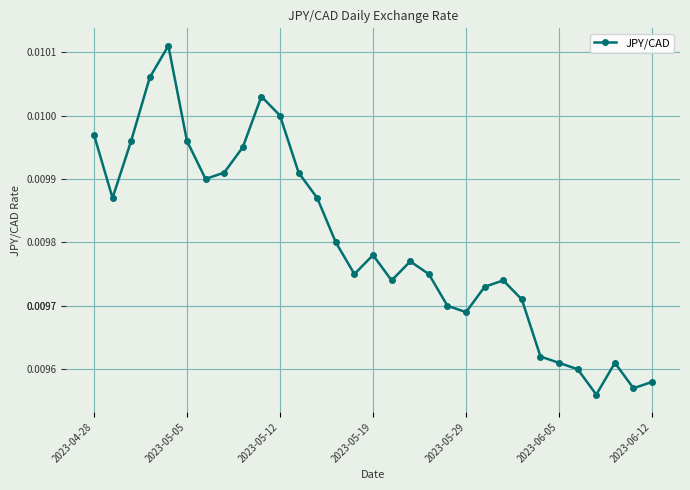

What is the sum of all values?

0.3